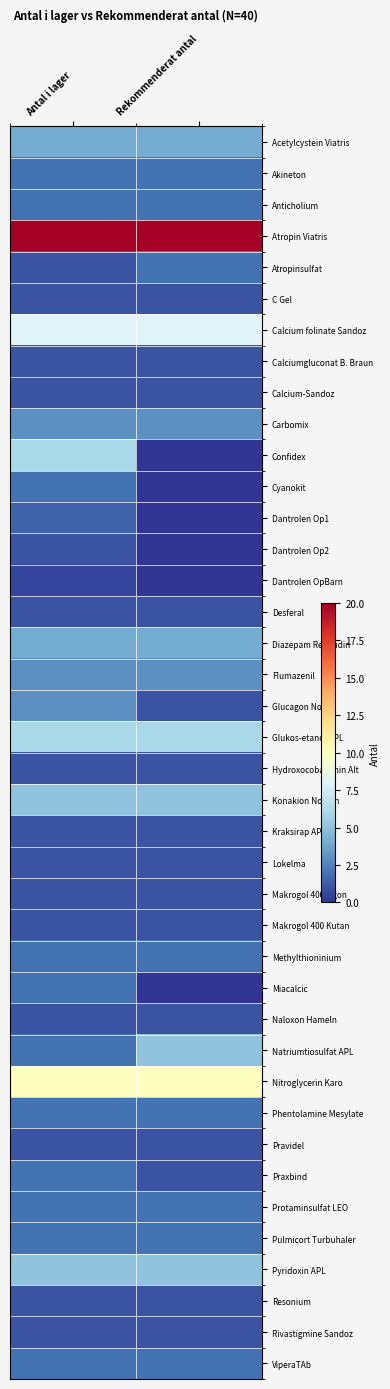

Between Antal i lager and Rekommenderat antal, which series saw the biggest shift?

Confidex